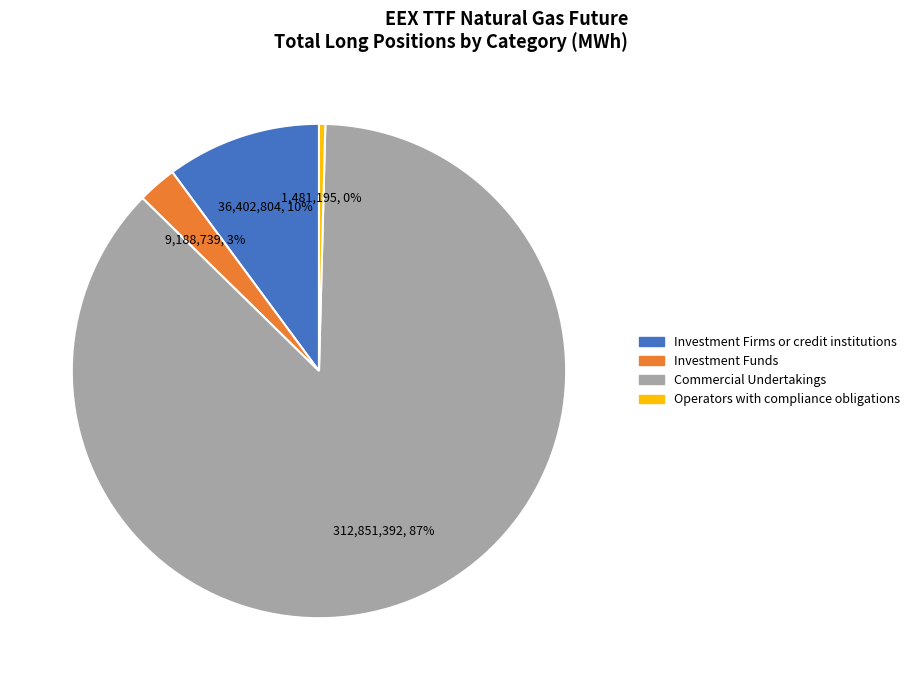

True or false: Commercial Undertakings accounts for 87% of the total.

True